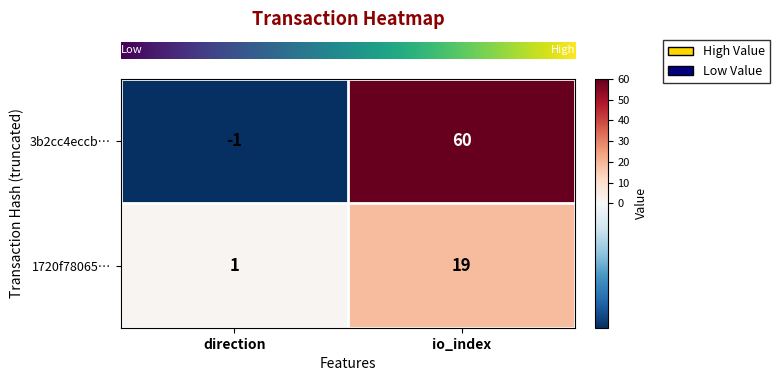

What is the difference between the 1720f78065… values at direction and io_index?

18